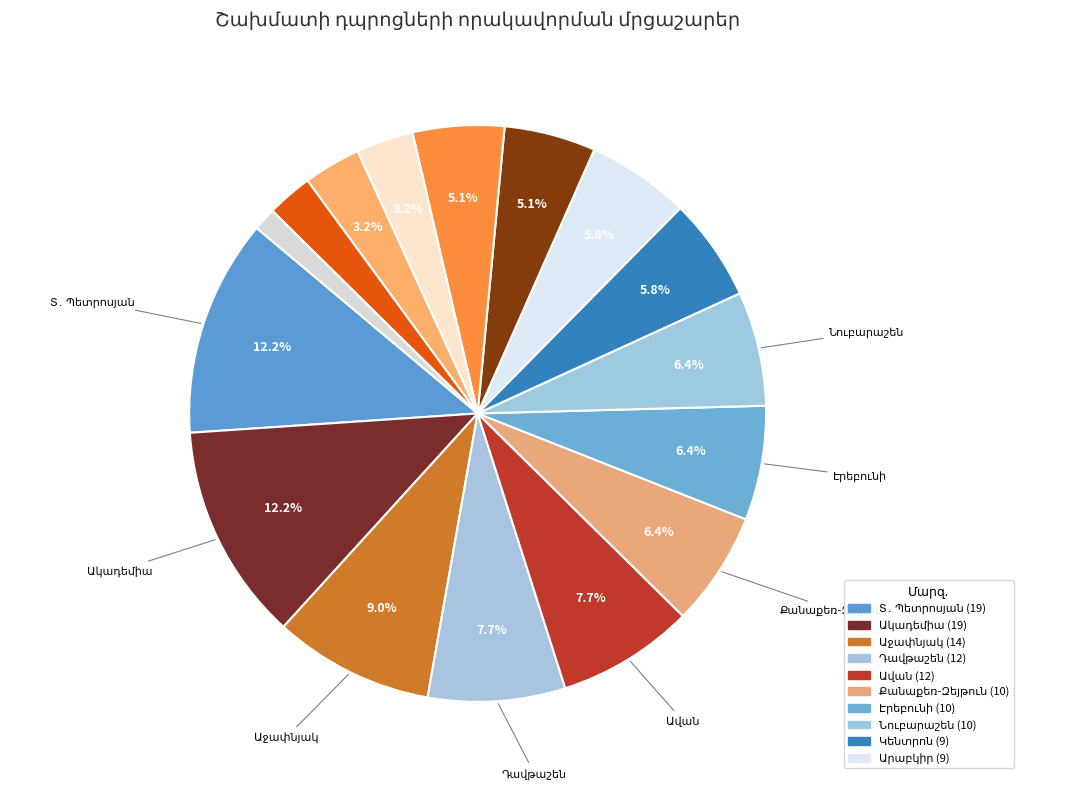

To the nearest percent, what percentage of the pie is Տ․ Պետրոսյան?

12%